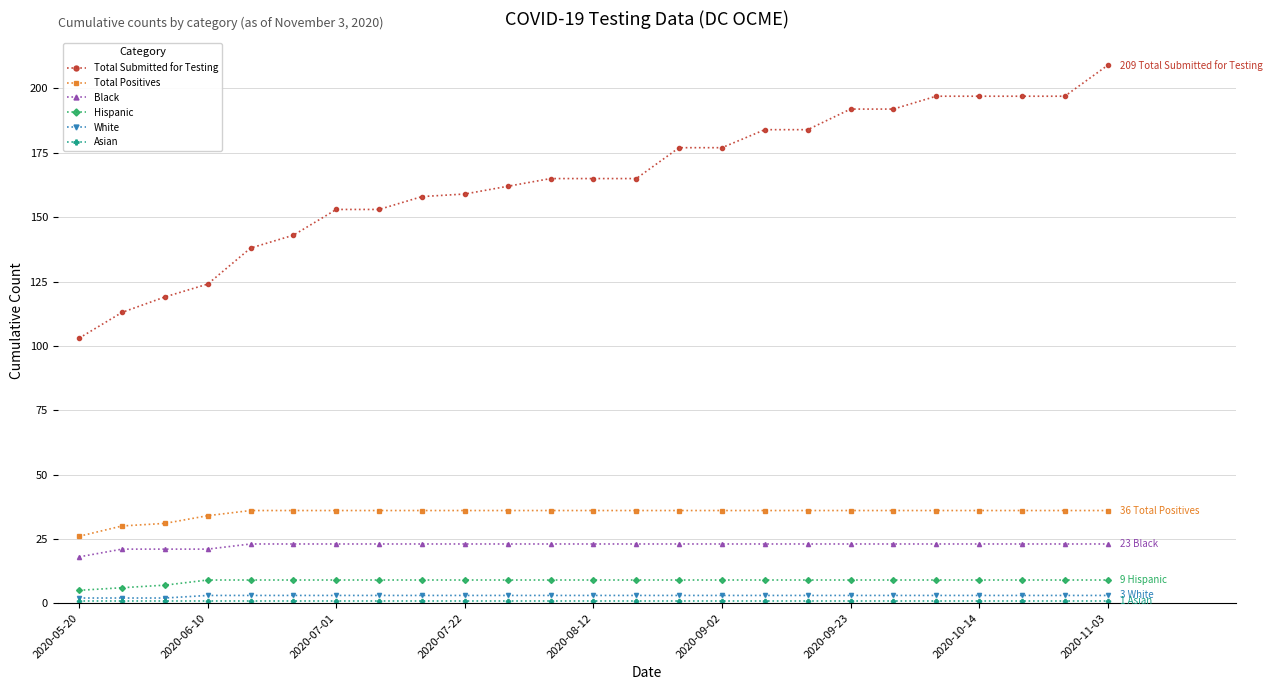

How many lines are shown in the chart?

6